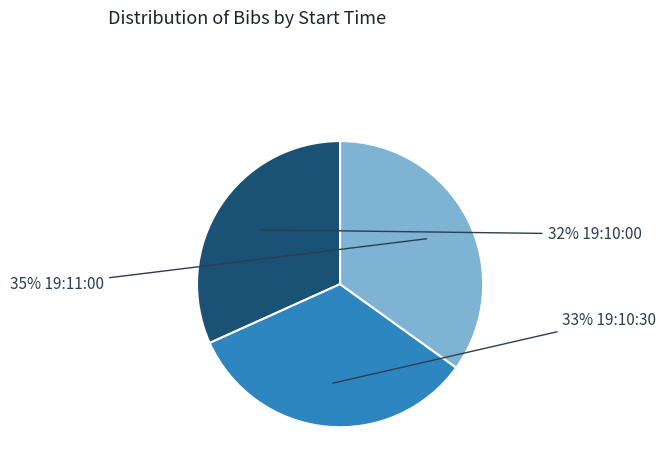

To the nearest percent, what is the difference between the largest and smallest slice percentages?

3%